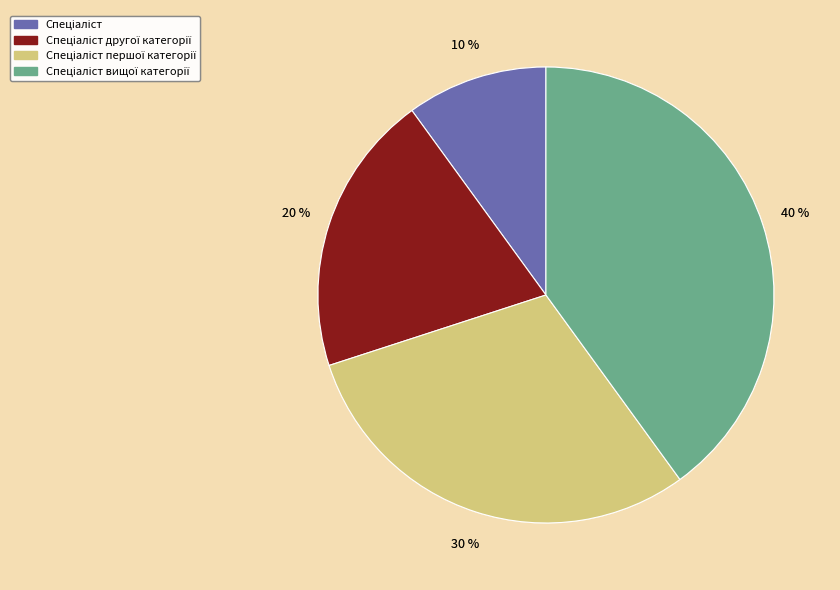

Does any single category account for the majority?

No